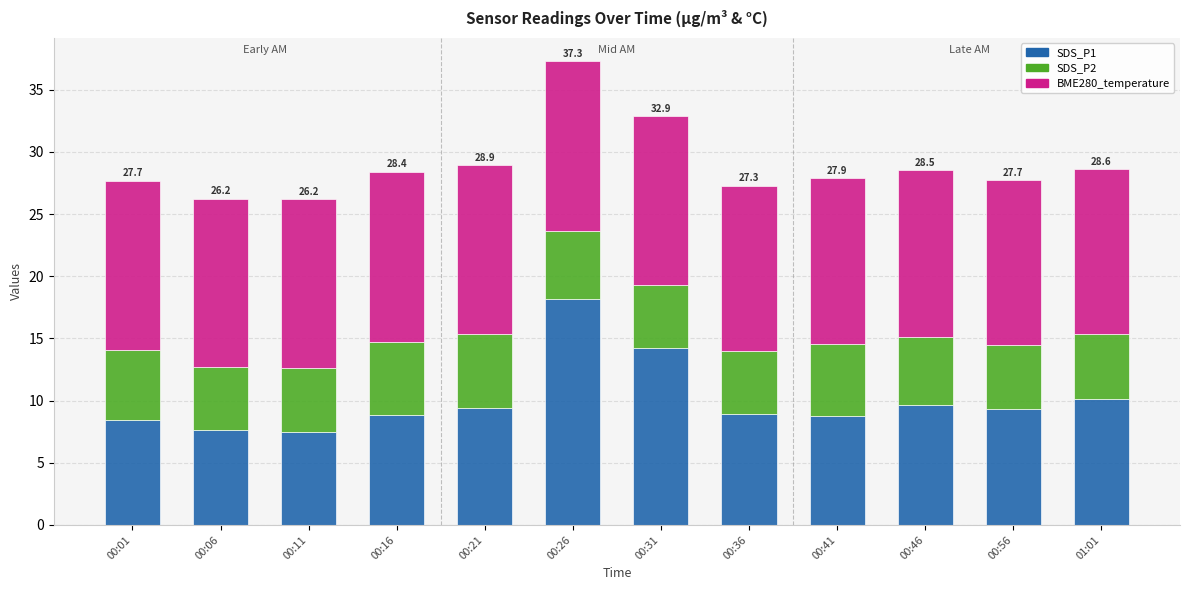

The value of SDS_P1 at 00:26 is 18.2. True or false?

True